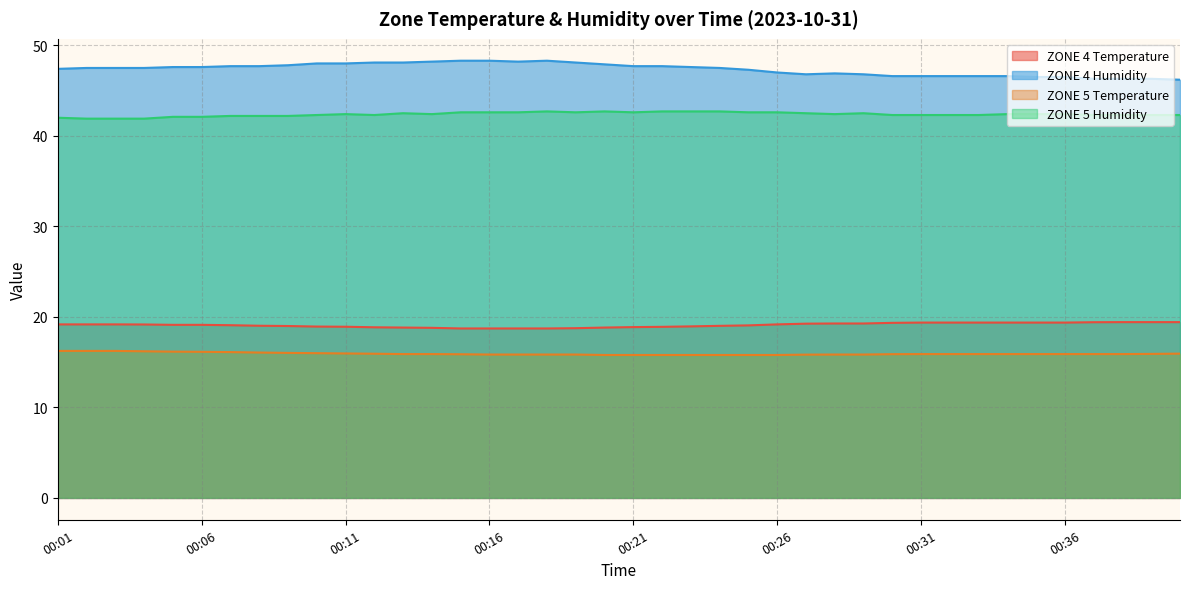

Does the chart have visible grid lines?

Yes